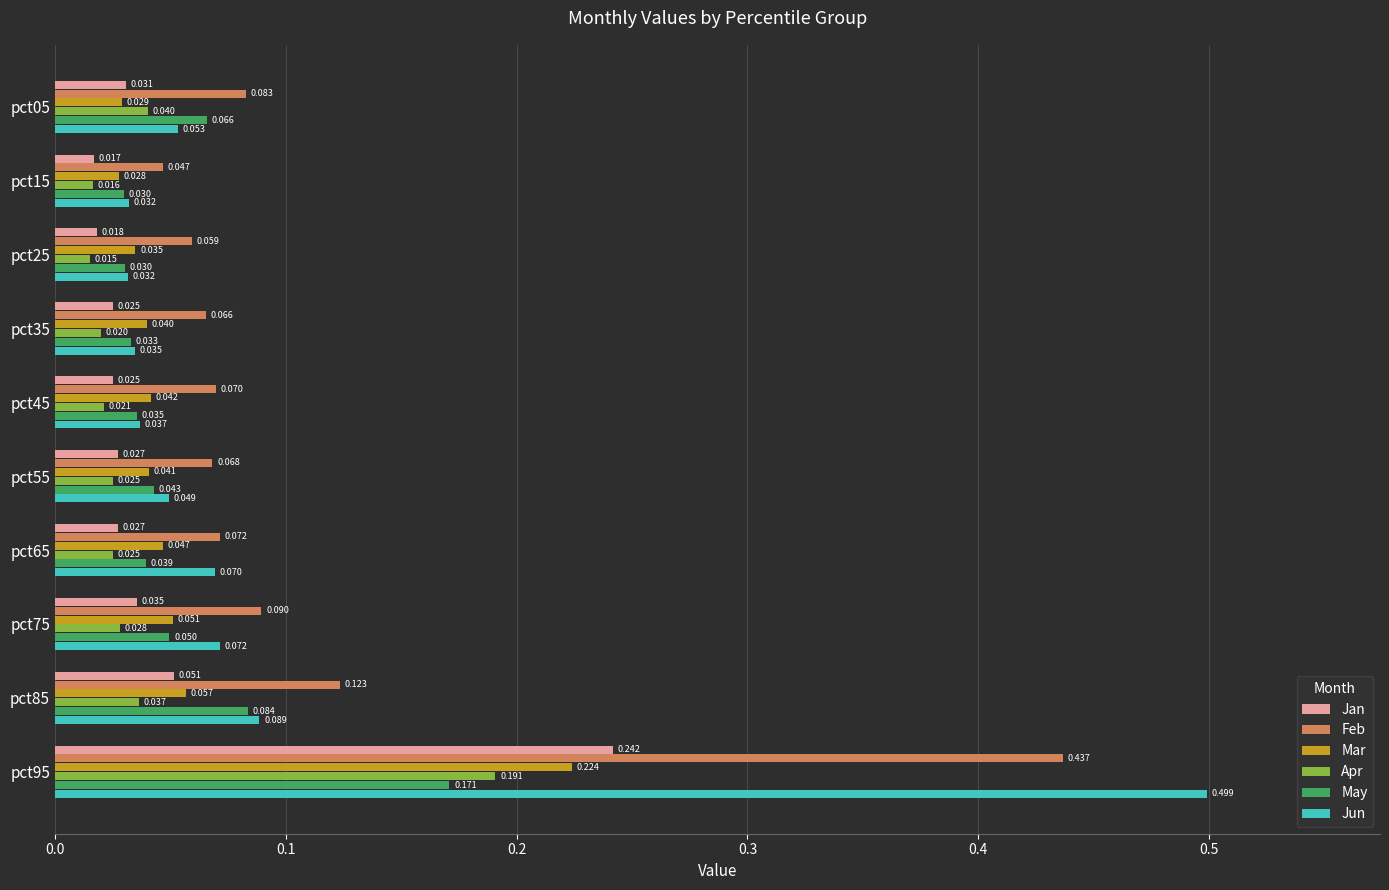

At which label is Mar closest to 0?

pct15